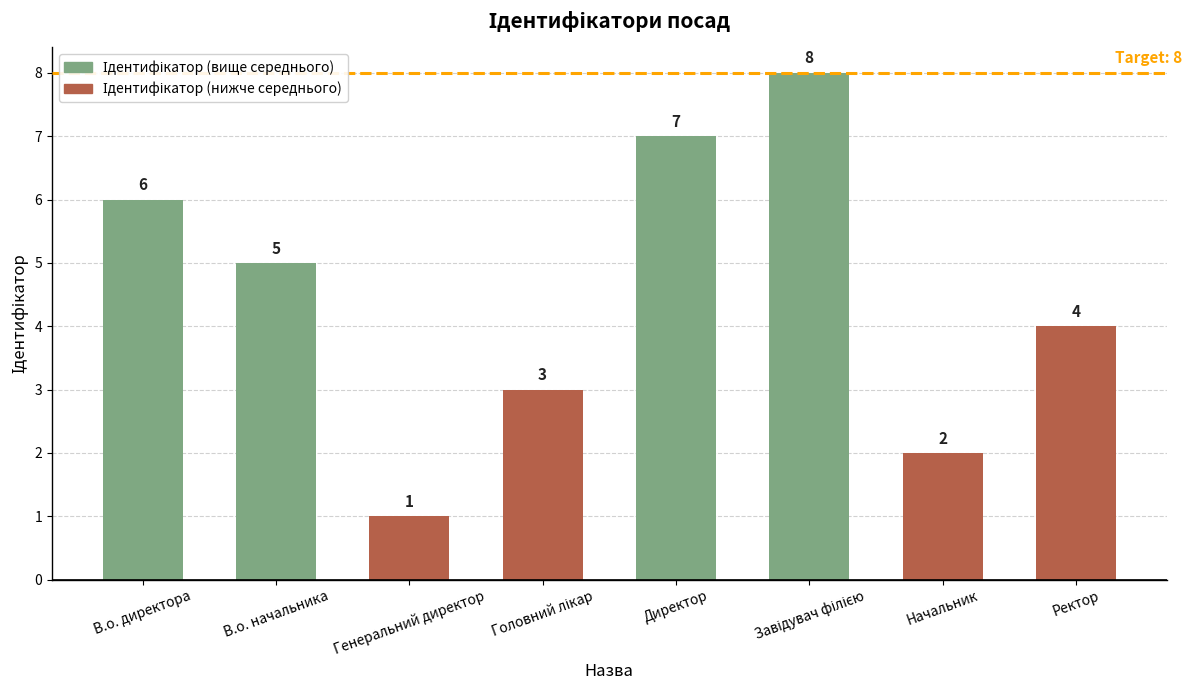

Reading left to right, extract all data points from this chart.

6	5	1	3	7	8	2	4